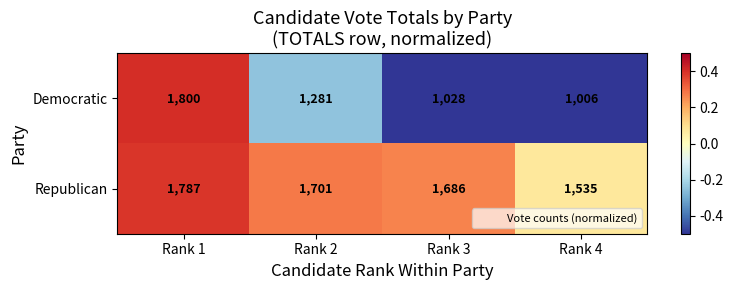

Between Rank 2 and Rank 4, which series saw the biggest shift?

Democratic